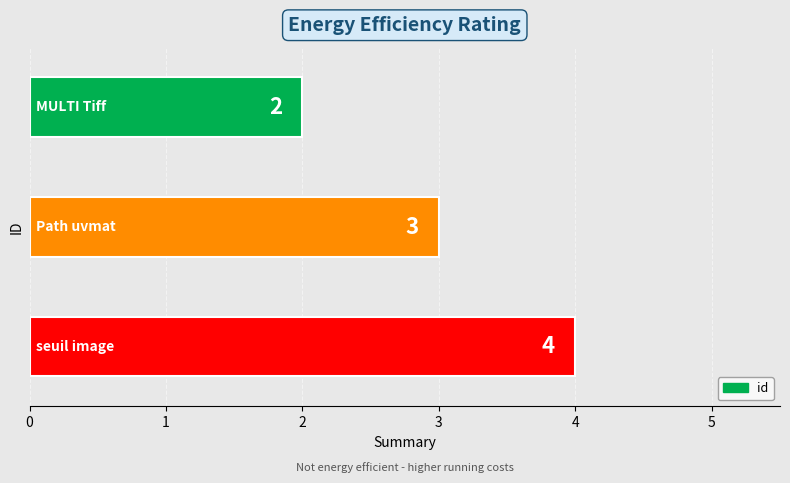

Count the values in the range 2 to 4.

3